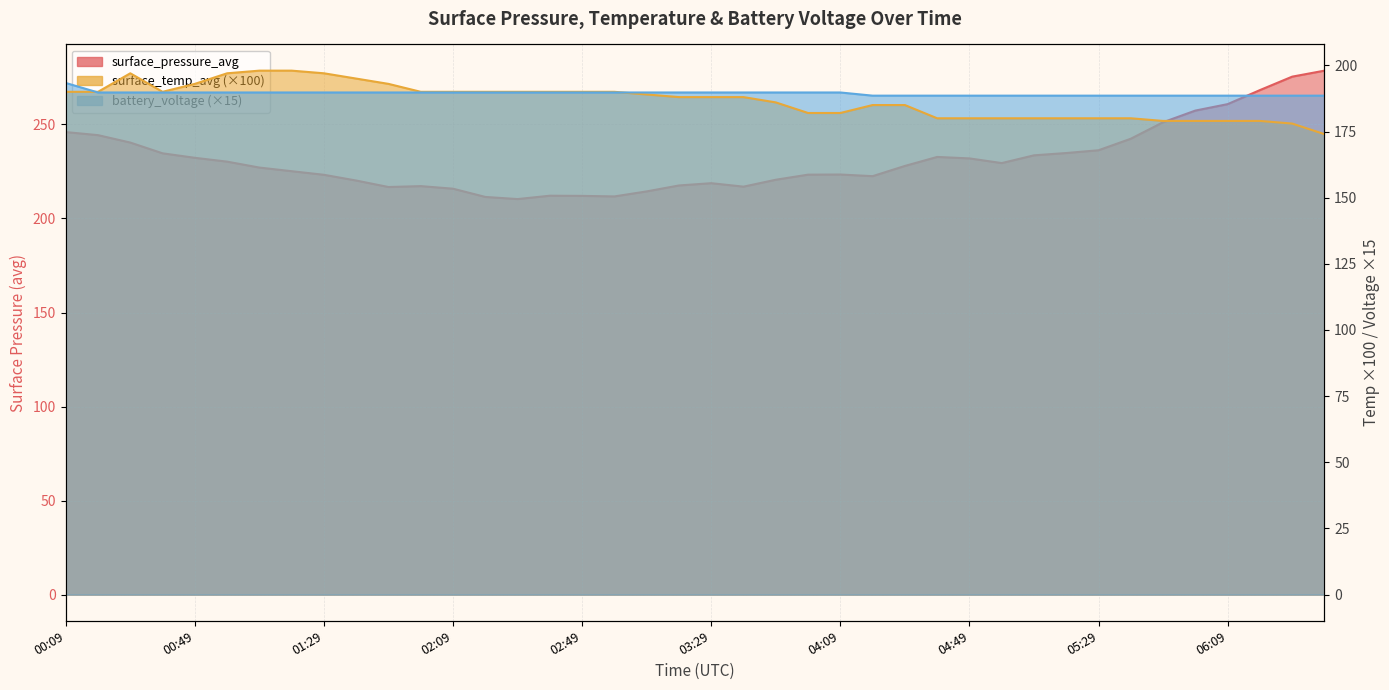

Reading right to left, transcribe all the data shown in this chart.

surface_pressure_avg: 06:39=278.6	06:29=275.4	06:19=268.3	06:09=260.8	05:59=257.4	05:49=251.2	05:39=242.4	05:29=236.3	05:19=234.8	05:09=233.6	04:59=229.5	04:49=231.9	04:39=232.7	04:29=227.9	04:19=222.5	04:09=223.4	03:59=223.3	03:49=220.6	03:39=216.9	03:29=218.8	03:19=217.5	03:09=214.4	02:59=211.7	02:49=212.0	02:39=212.1	02:29=210.3	02:19=211.4	02:09=215.8	01:59=217.2	01:49=216.7	01:39=220.2	01:29=223.2	01:19=225.1	01:09=227.1	00:59=230.2	00:49=232.3	00:39=234.6	00:29=240.4	00:19=244.3	00:09=245.9
surface_temp_avg: 06:39=174.0	06:29=178.0	06:19=179.0	06:09=179.0	05:59=179.0	05:49=179.0	05:39=180.0	05:29=180.0	05:19=180.0	05:09=180.0	04:59=180.0	04:49=180.0	04:39=180.0	04:29=185.0	04:19=185.0	04:09=182.0	03:59=182.0	03:49=186.0	03:39=188.0	03:29=188.0	03:19=188.0	03:09=189.0	02:59=190.0	02:49=190.0	02:39=190.0	02:29=190.0	02:19=190.0	02:09=190.0	01:59=190.0	01:49=193.0	01:39=195.0	01:29=197.0	01:19=198.0	01:09=198.0	00:59=197.0	00:49=193.0	00:39=190.0	00:29=197.0	00:19=190.0	00:09=190.0
battery_voltage: 06:39=188.6	06:29=188.6	06:19=188.6	06:09=188.6	05:59=188.6	05:49=188.6	05:39=188.6	05:29=188.6	05:19=188.6	05:09=188.6	04:59=188.6	04:49=188.6	04:39=188.6	04:29=188.6	04:19=188.6	04:09=189.8	03:59=189.8	03:49=189.8	03:39=189.8	03:29=189.8	03:19=189.8	03:09=189.8	02:59=189.8	02:49=189.8	02:39=189.8	02:29=189.8	02:19=189.8	02:09=189.8	01:59=189.8	01:49=189.8	01:39=189.8	01:29=189.8	01:19=189.8	01:09=189.8	00:59=189.8	00:49=189.8	00:39=189.8	00:29=189.8	00:19=189.8	00:09=193.4